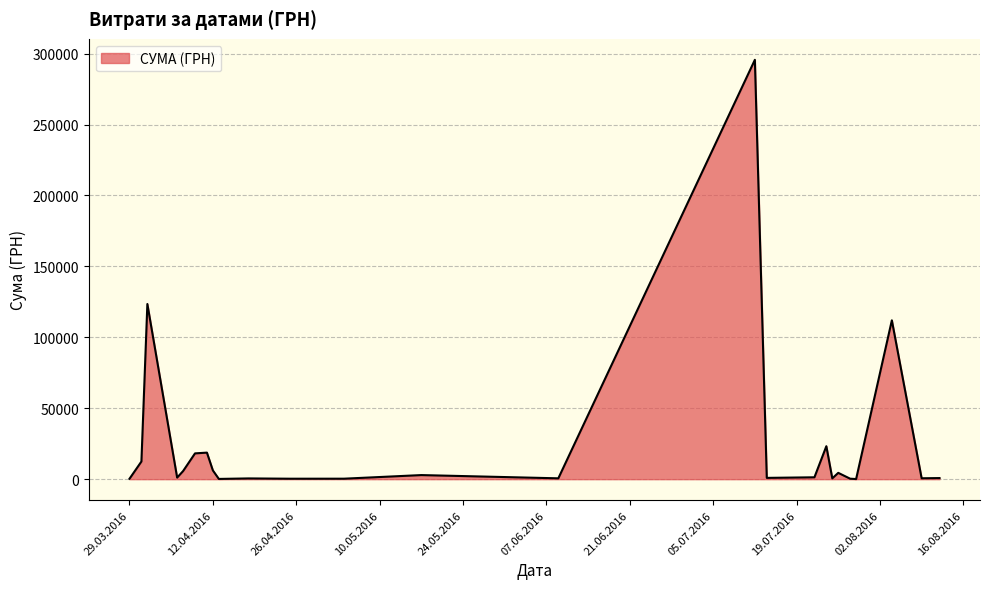

What is the difference between the maximum and minimum values?

295540.8